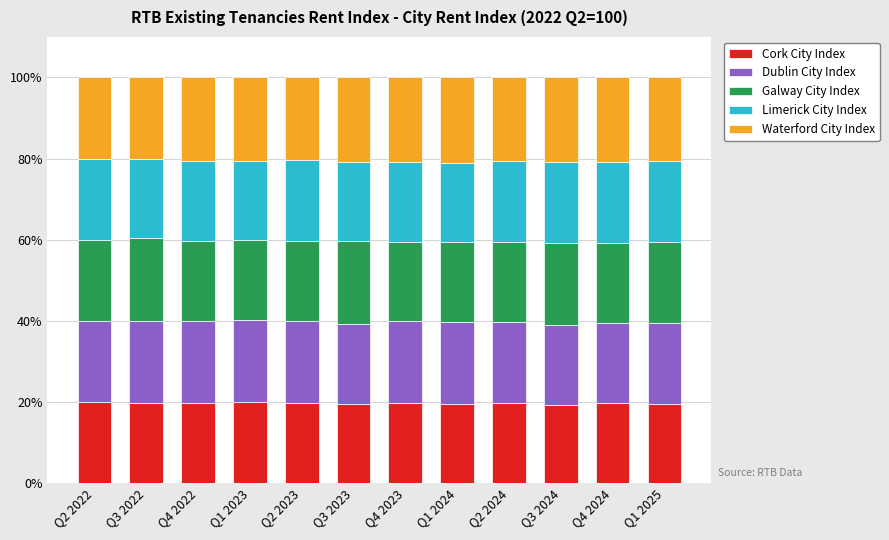

Count the number of categories in the chart.

12